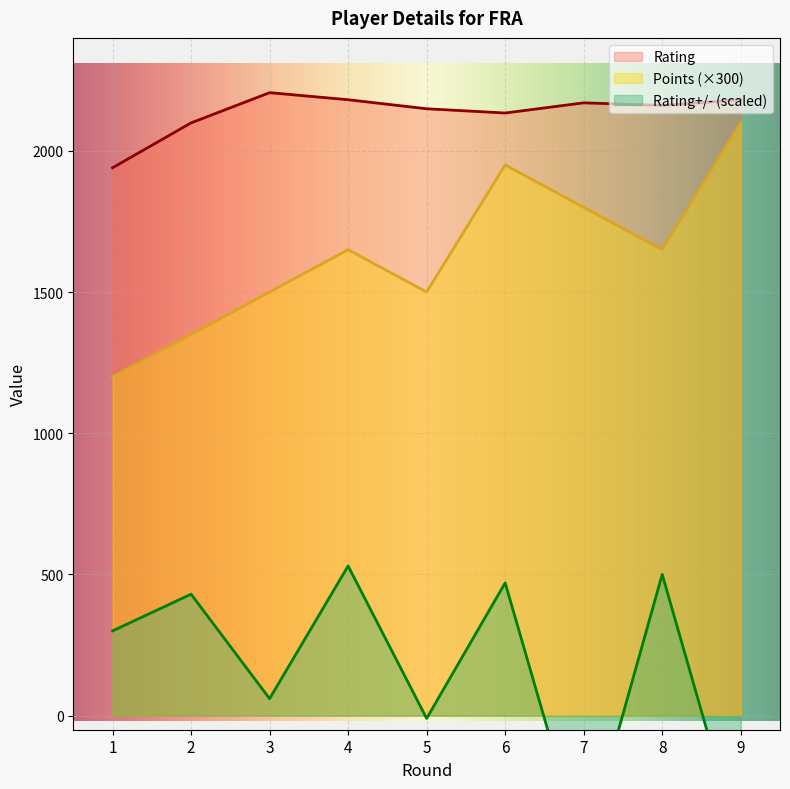

Rank the series by their average value, from highest to lowest.

Rating, Points, Rating+/-